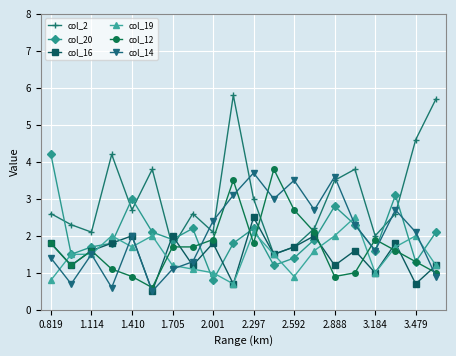

After their last crossing, which series has the higher values: col_19 or col_12?

col_19